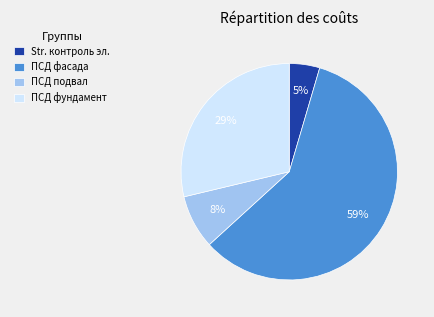

How many segments does this pie chart have?

4